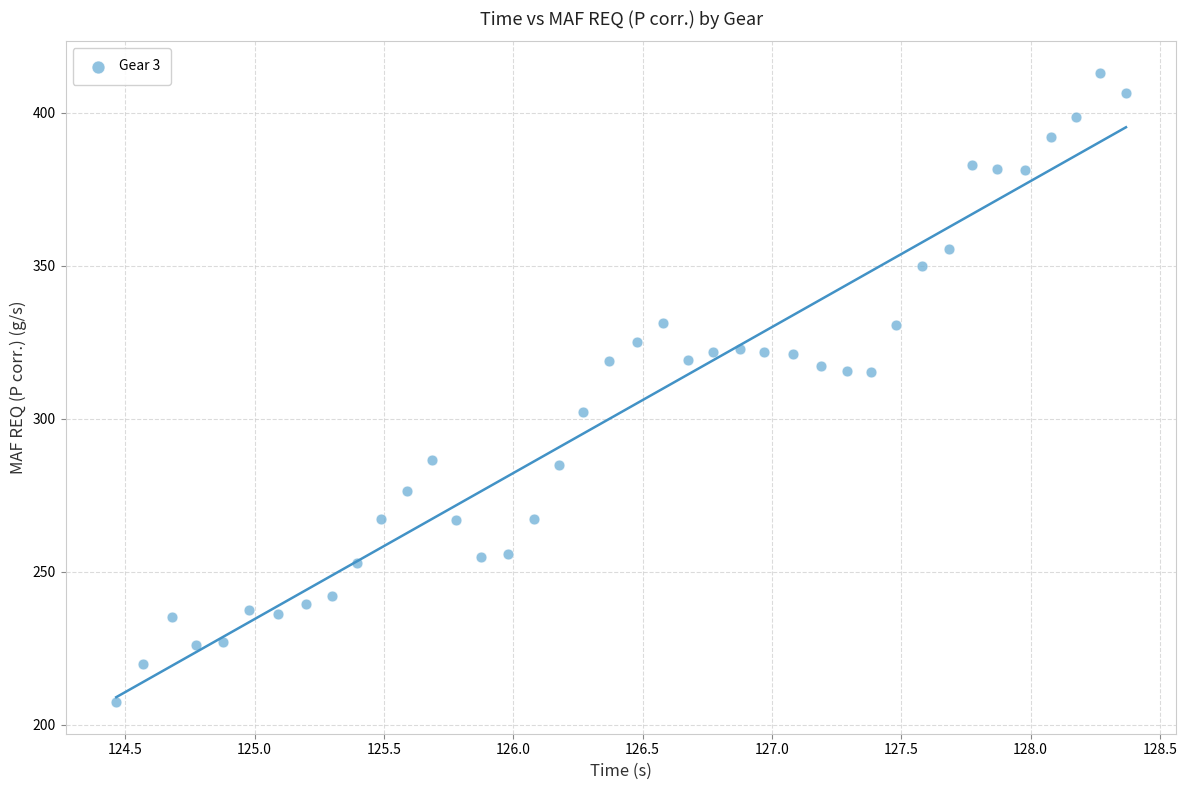

What is the range of X values (max minus min)?

3.9